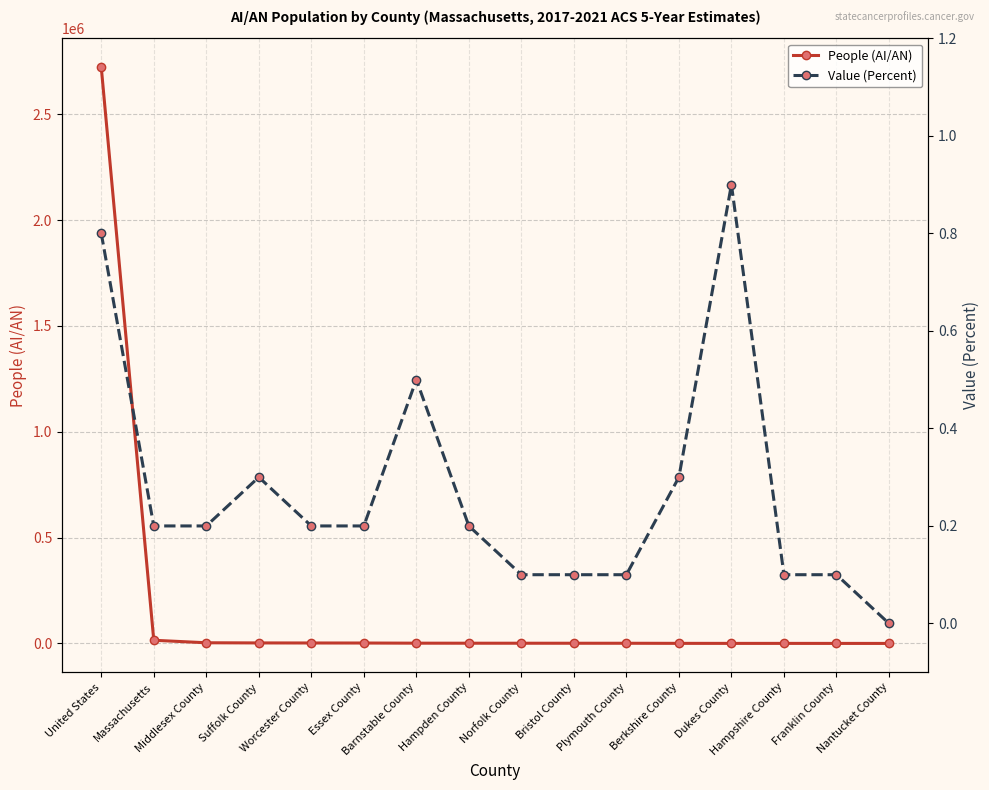

What is the label of the 14th point from the right?

Middlesex County